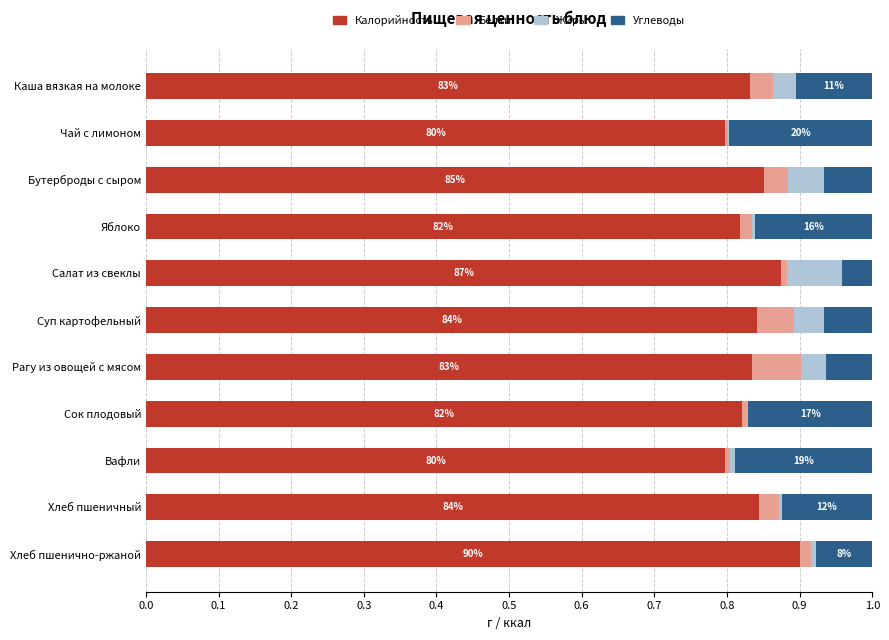

The Калорийность series shows 0.4 at Яблоко. True or false?

False